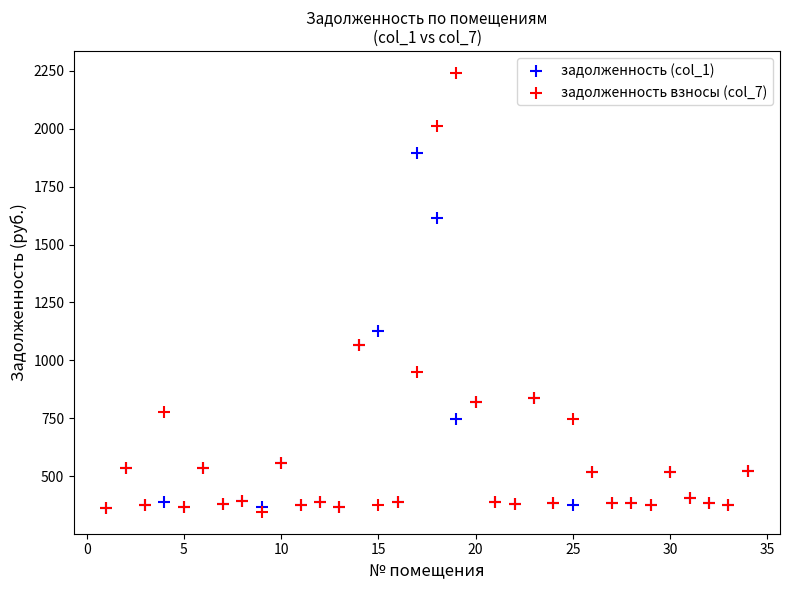

Which series has the widest spread of Y values?

задолженность взносы (col_7)